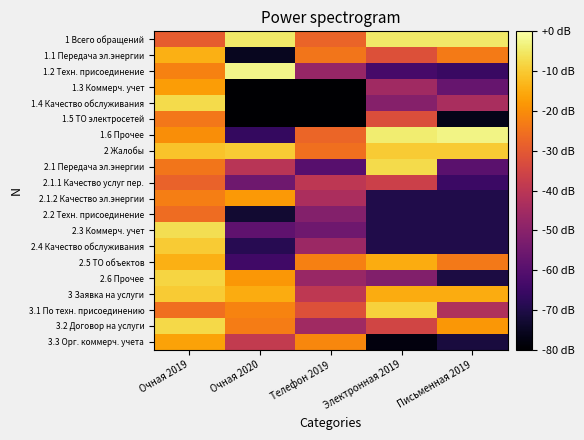

What is the difference between the highest and lowest values at Электронная 2019?

73.9